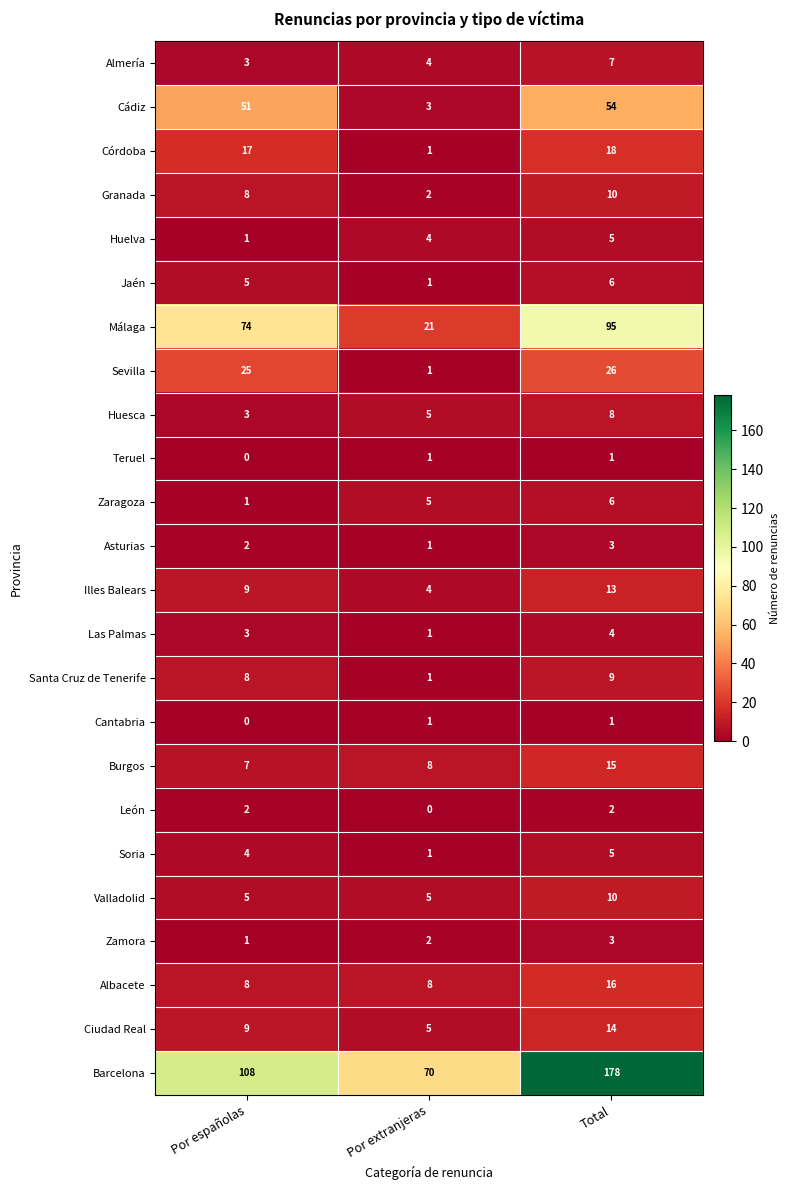

At how many categories does at least one series exceed 10?

3